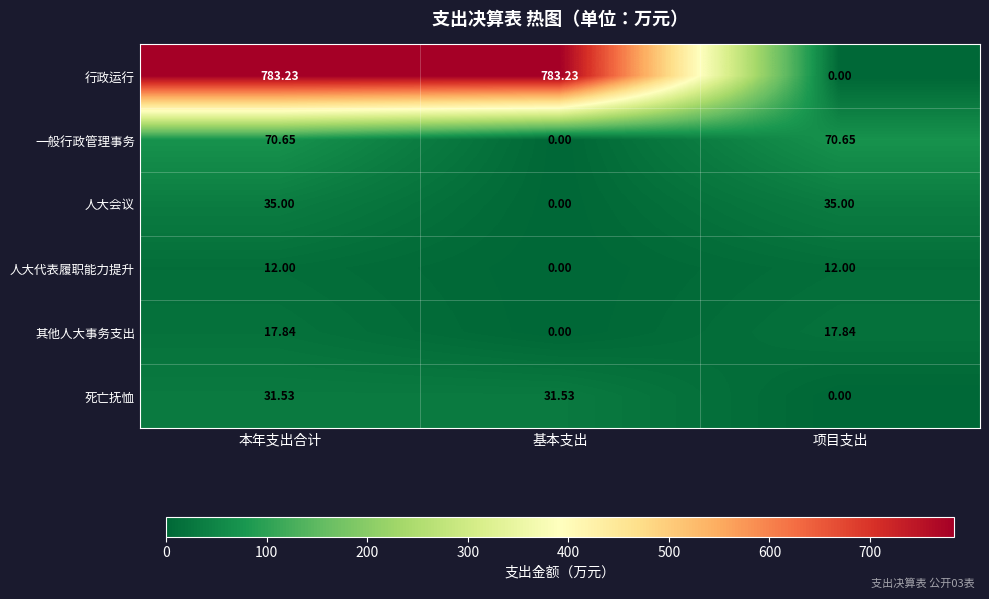

Which series has the widest spread of values?

行政运行